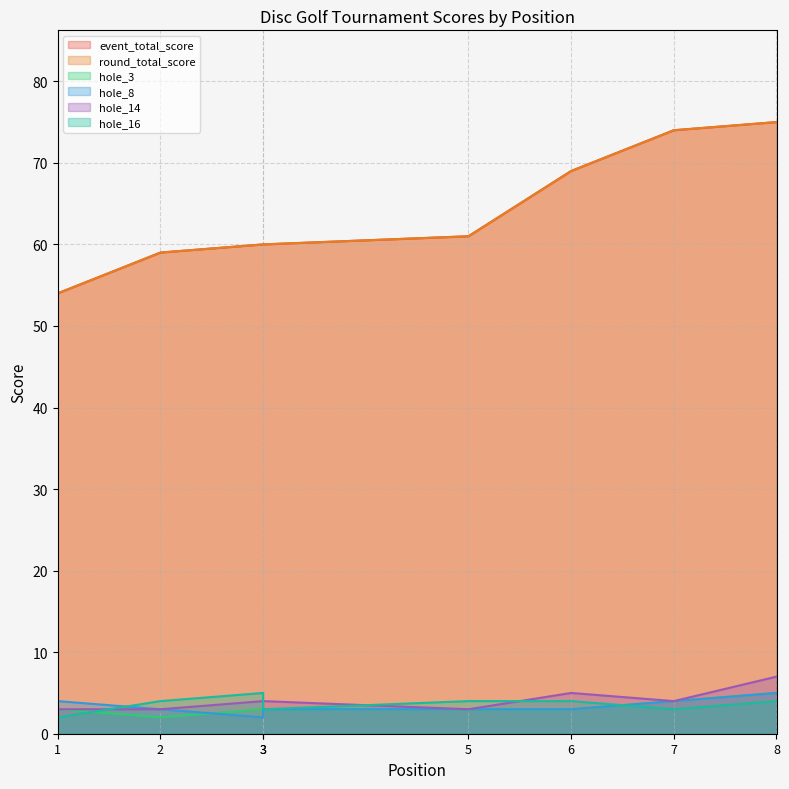

What is the difference between the hole_16 values at 3 and 3?

2